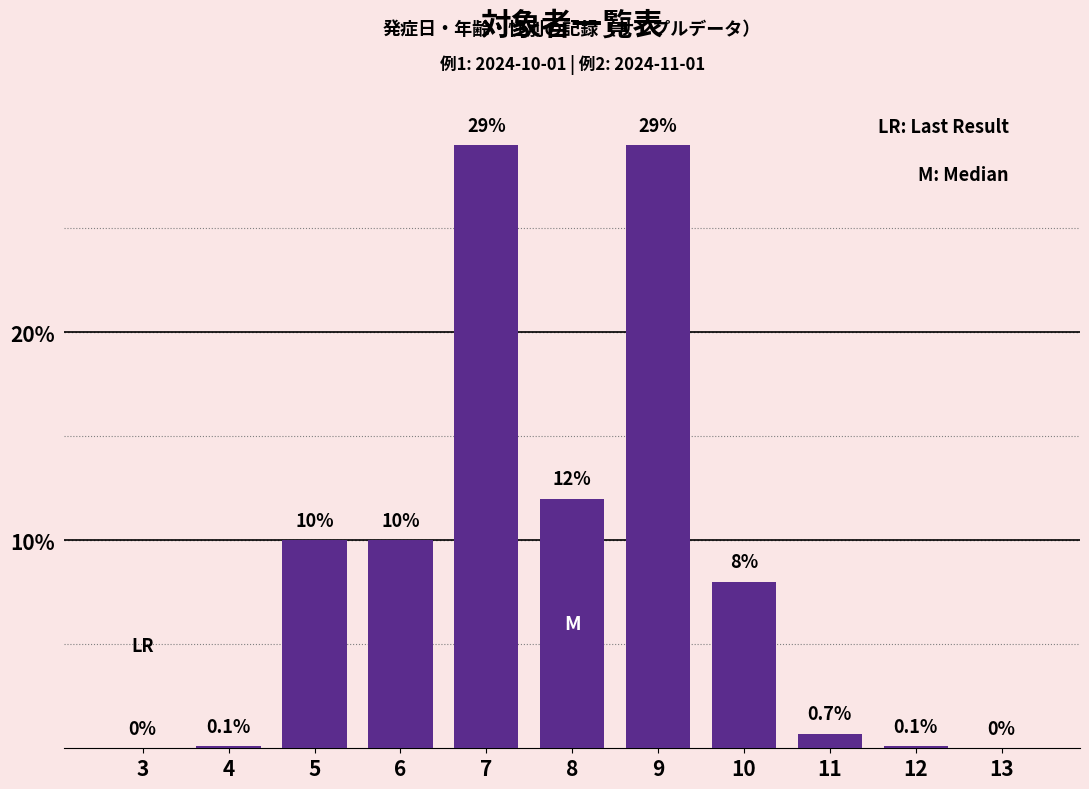

Reading right to left, list all the values displayed in this chart.

13=0.0	12=0.1	11=0.7	10=8.0	9=29.0	8=12.0	7=29.0	6=10.0	5=10.0	4=0.1	3=0.0